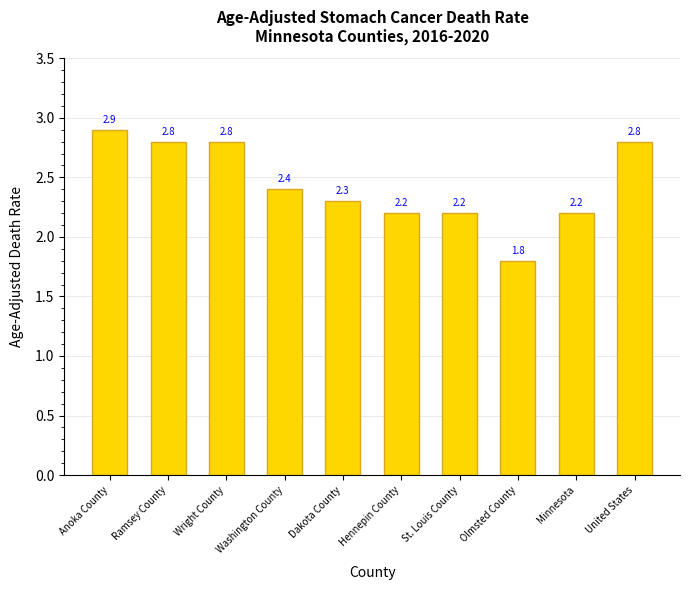

How many distinct data groups are displayed?

1